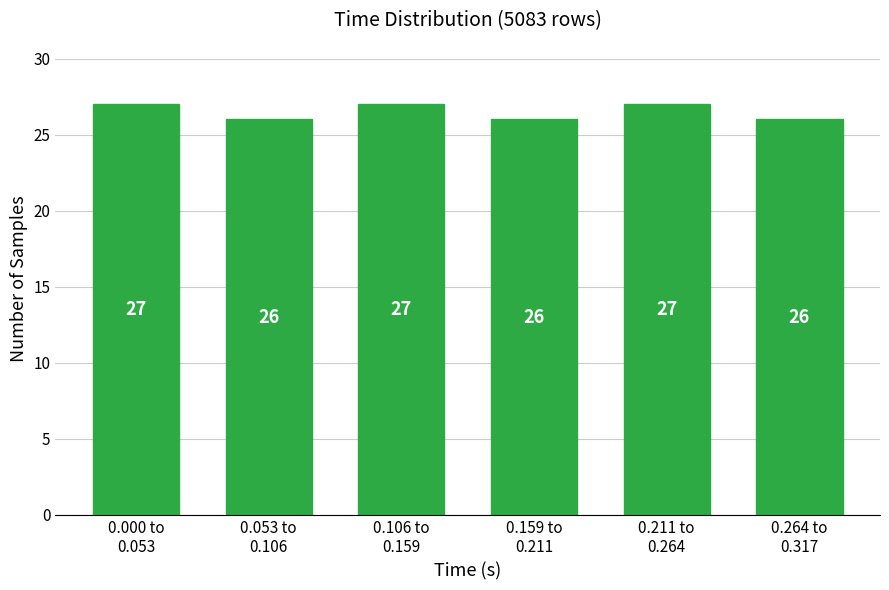

Reading left to right, transcribe all the data shown in this chart.

27	26	27	26	27	26